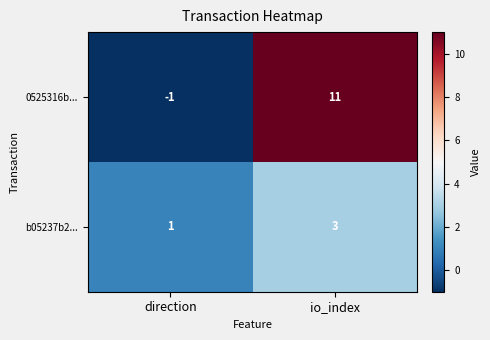

What is the spread (max minus min) of values at direction?

2